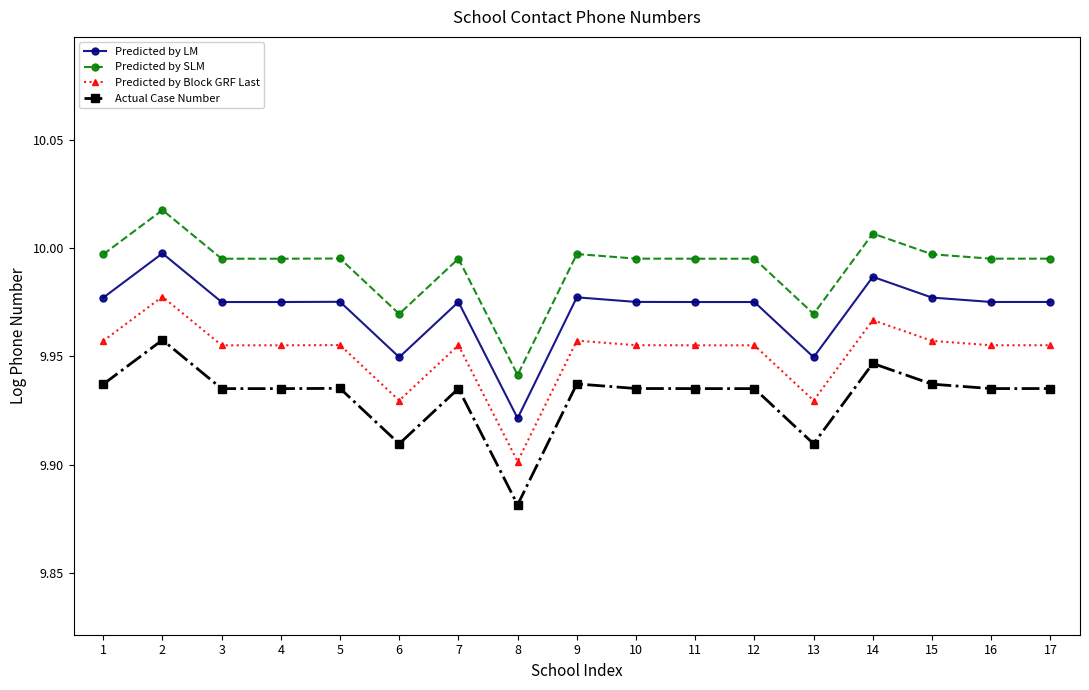

At 12, list the series in order from smallest to largest.

Actual Case Number, Predicted by Block GRF Last, Predicted by LM, Predicted by SLM